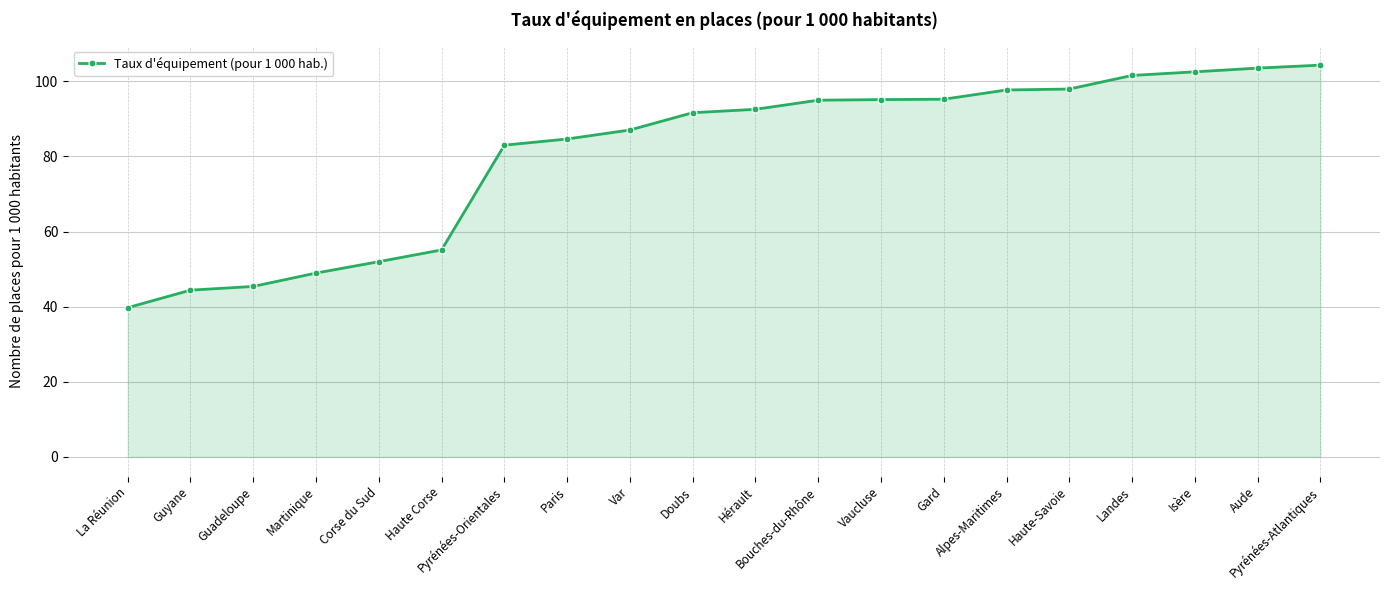

Which label corresponds to the smallest value in the chart?

La Réunion